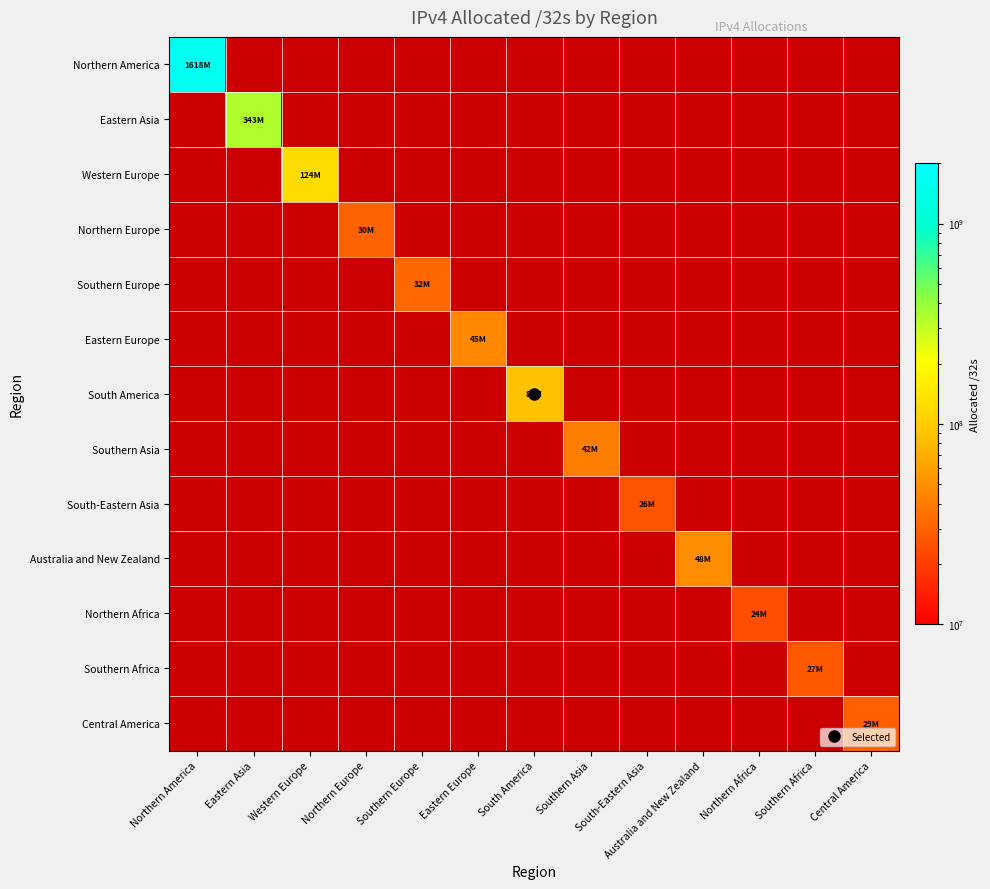

How many categories are shown in the chart?

13